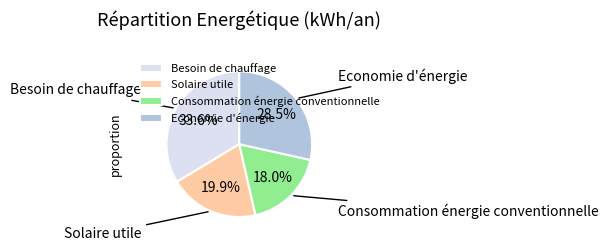

To the nearest percent, what is the average slice percentage?

25%